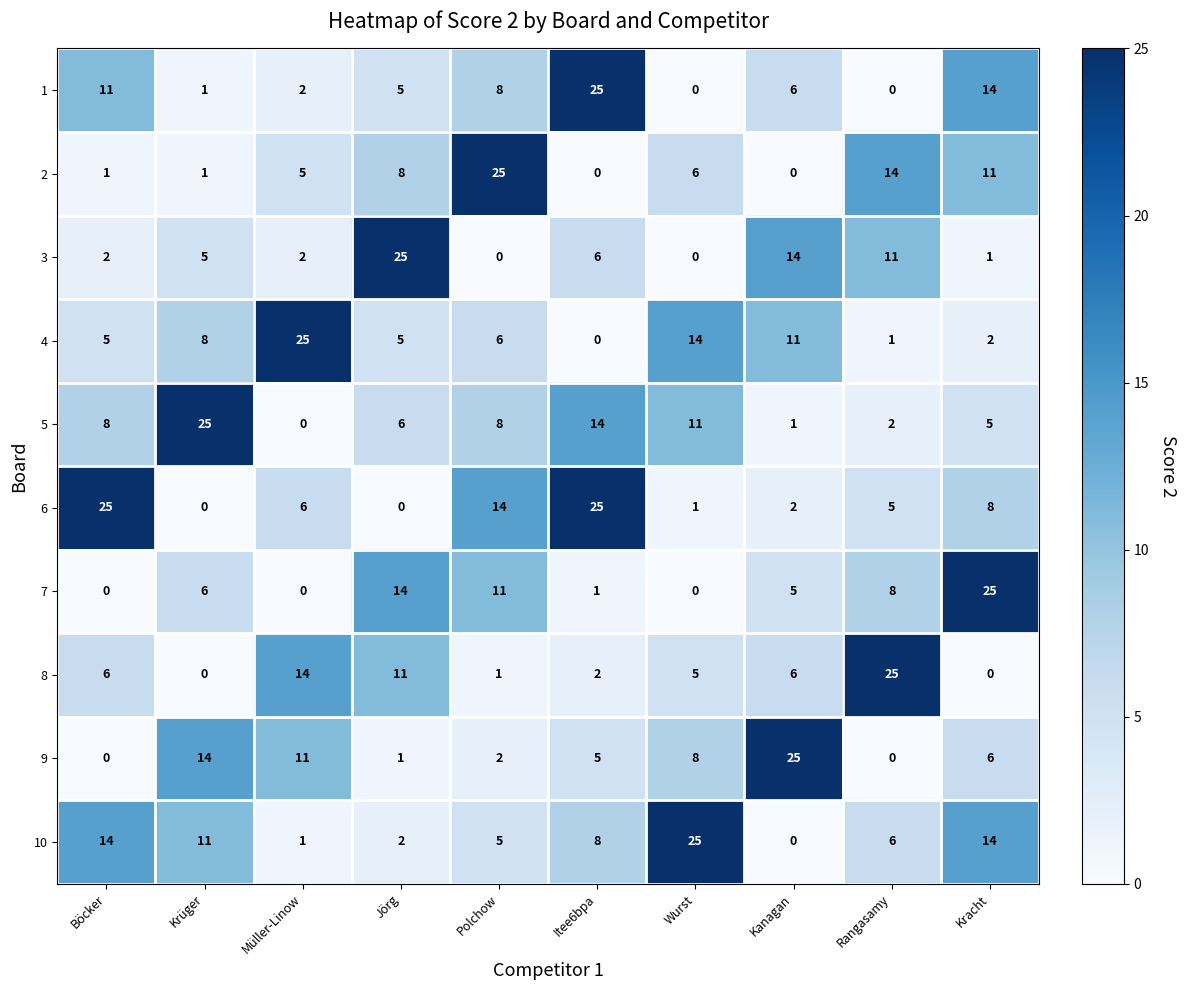

Where does the 4 series first go above 6?

Krüger